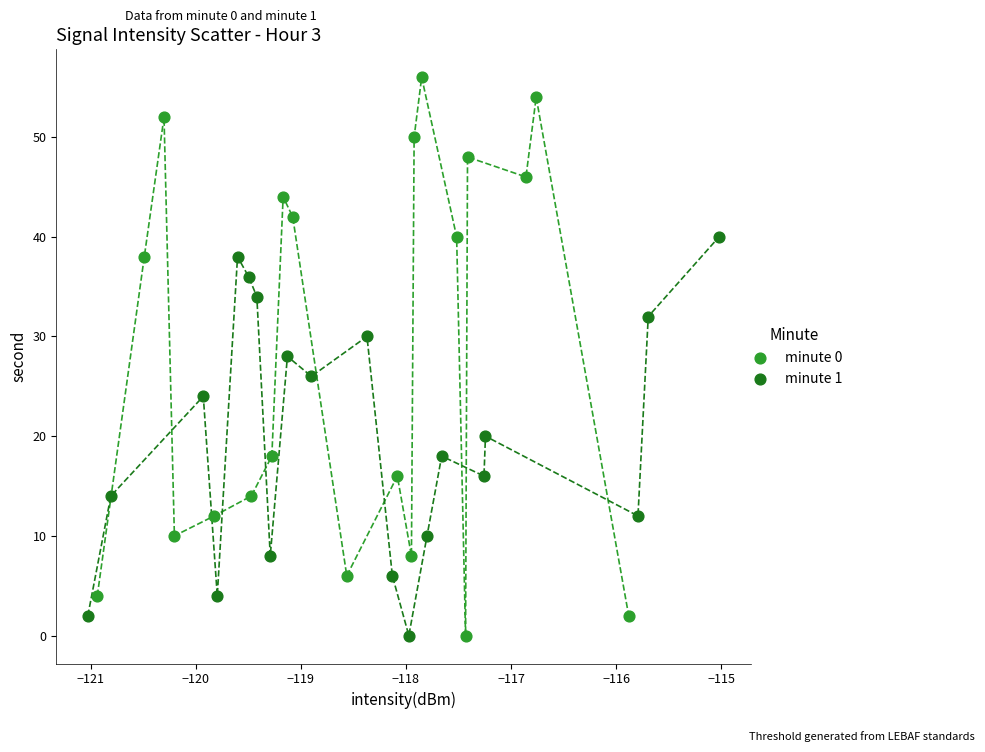

Which series contains the highest Y value?

minute 0